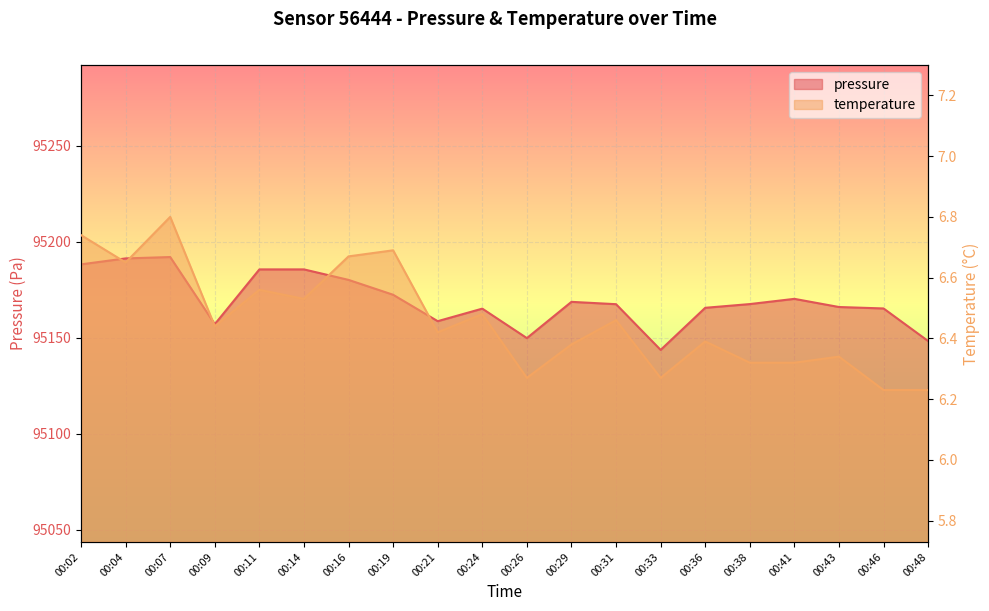

What is the total value across all series at 00:41?

95176.6